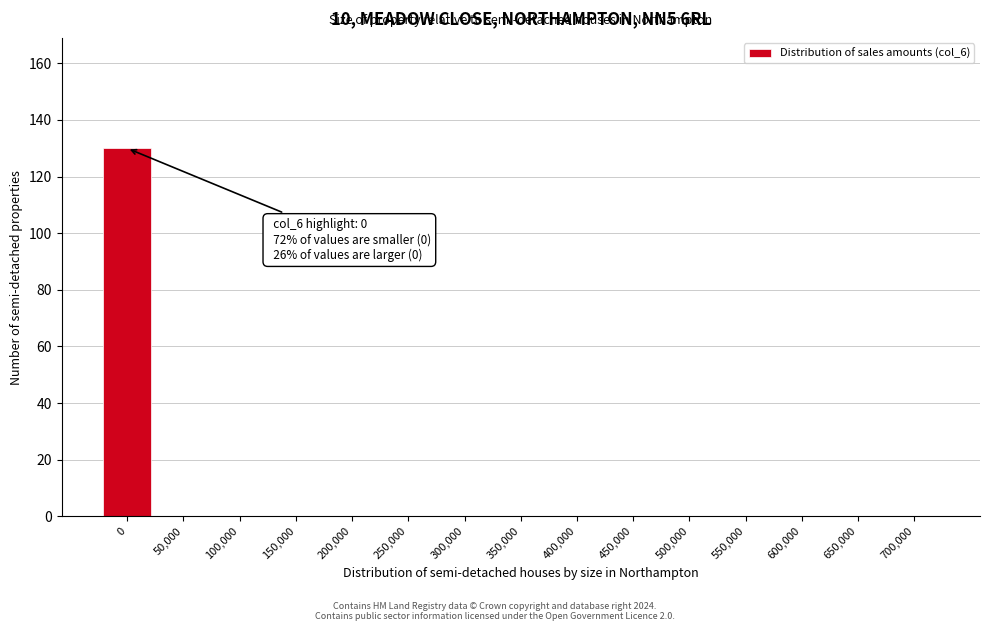

Reading right to left, extract all data points from this chart.

700,000=0	650,000=0	600,000=0	550,000=0	500,000=0	450,000=0	400,000=0	350,000=0	300,000=0	250,000=0	200,000=0	150,000=0	100,000=0	50,000=0	0=130